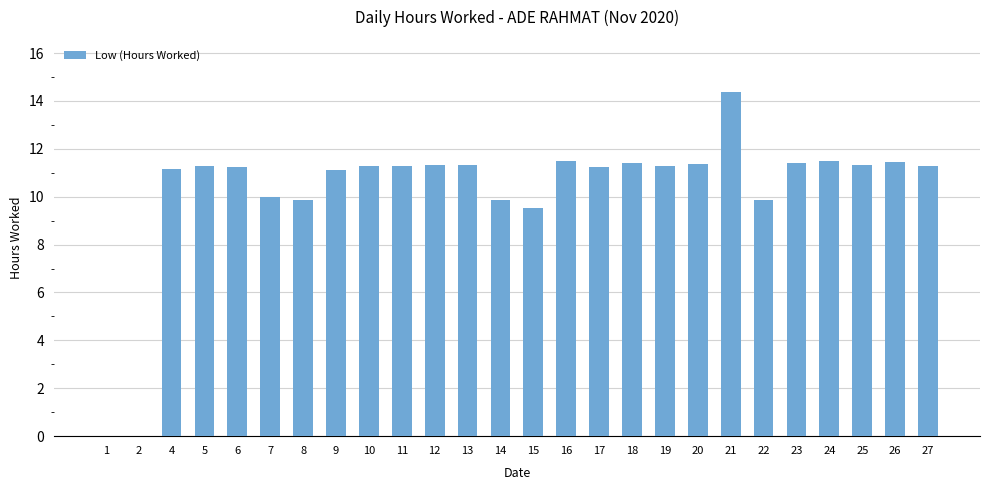

What is the sum of all values?

267.3